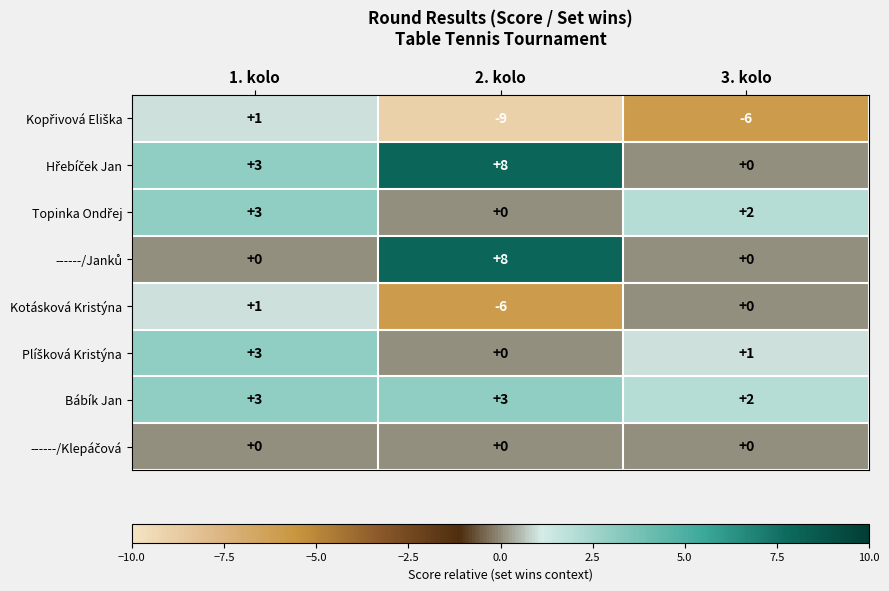

What is the sum of all Bábík Jan values?

8